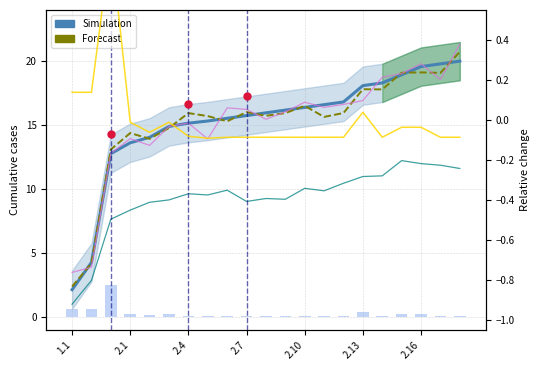

Rank the series at 13 from lowest to highest value.

Forecast, Simulation